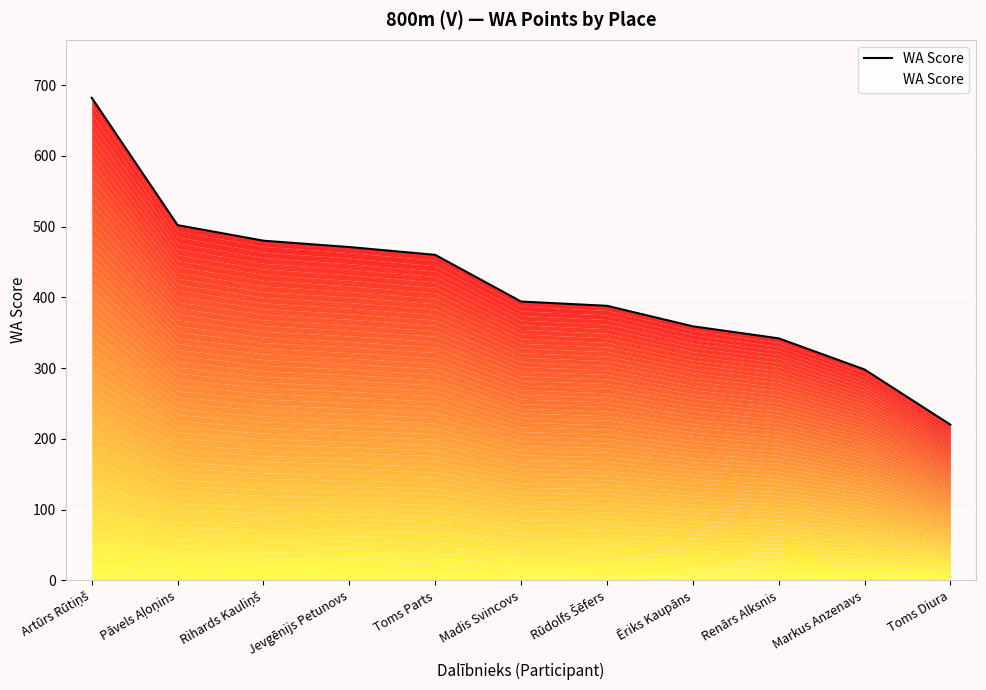

What is the sum of the values at Madis Svincovs and Rūdolfs Šēfers?

782